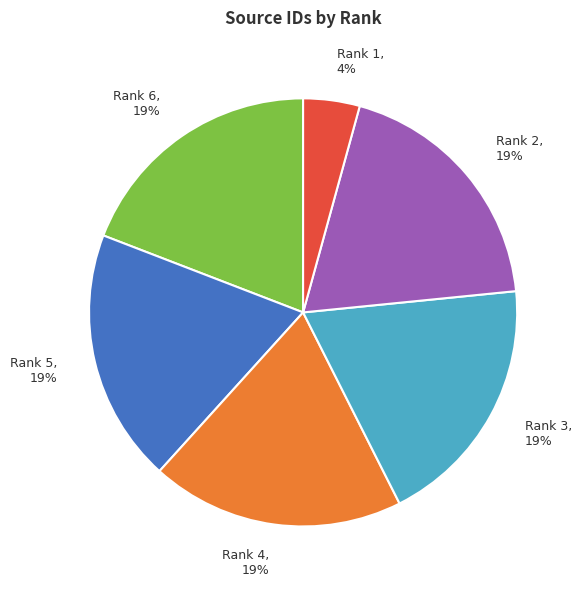

Does any single category account for the majority?

No